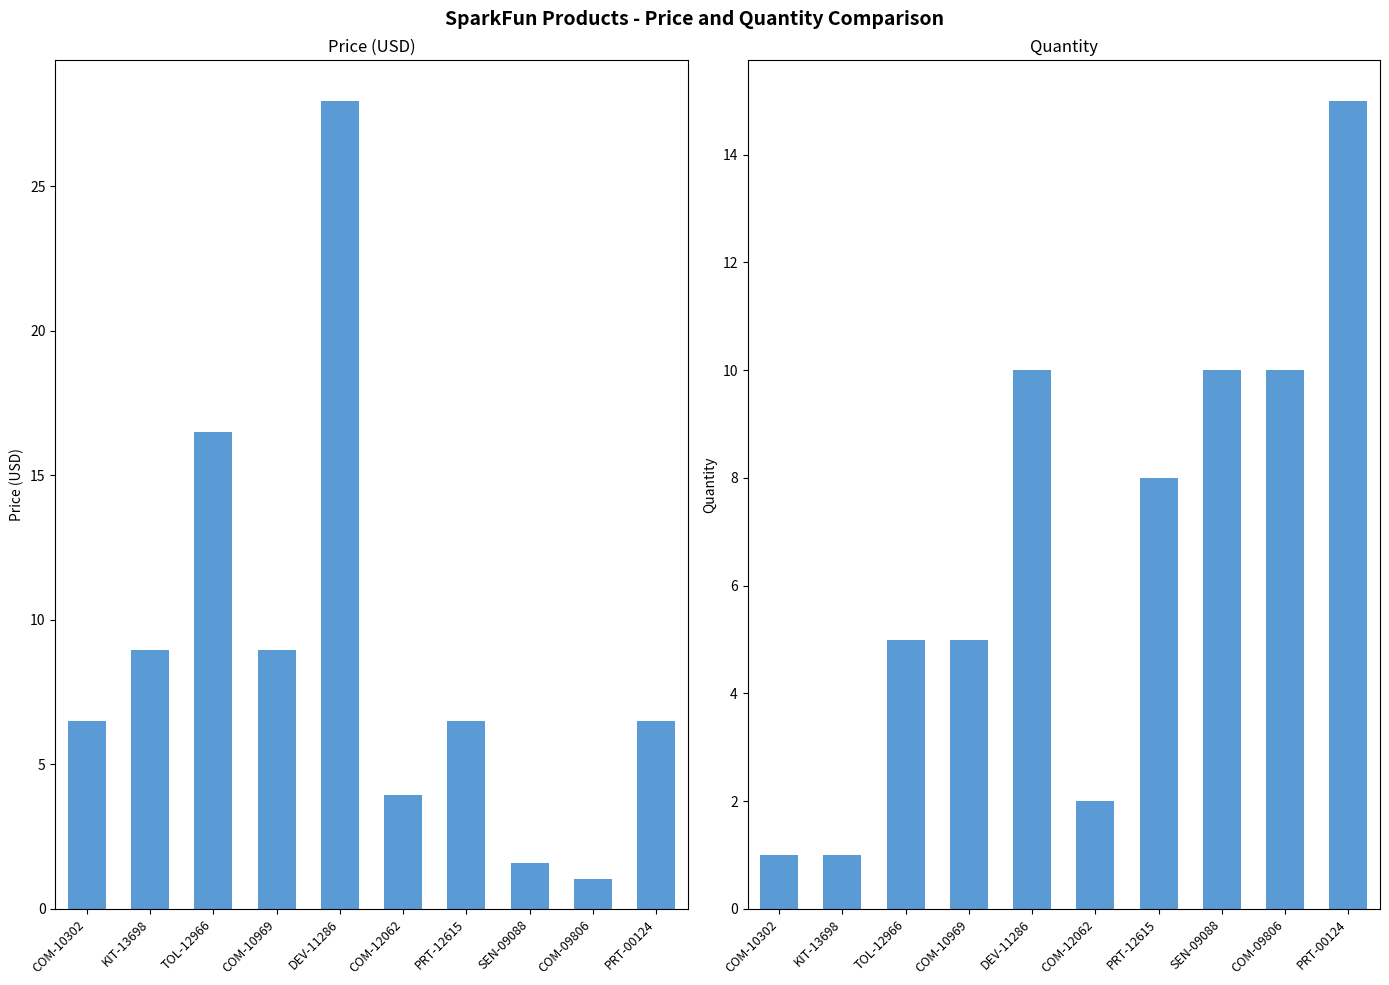

What is the label of the 9th bar from the left?

COM-09806